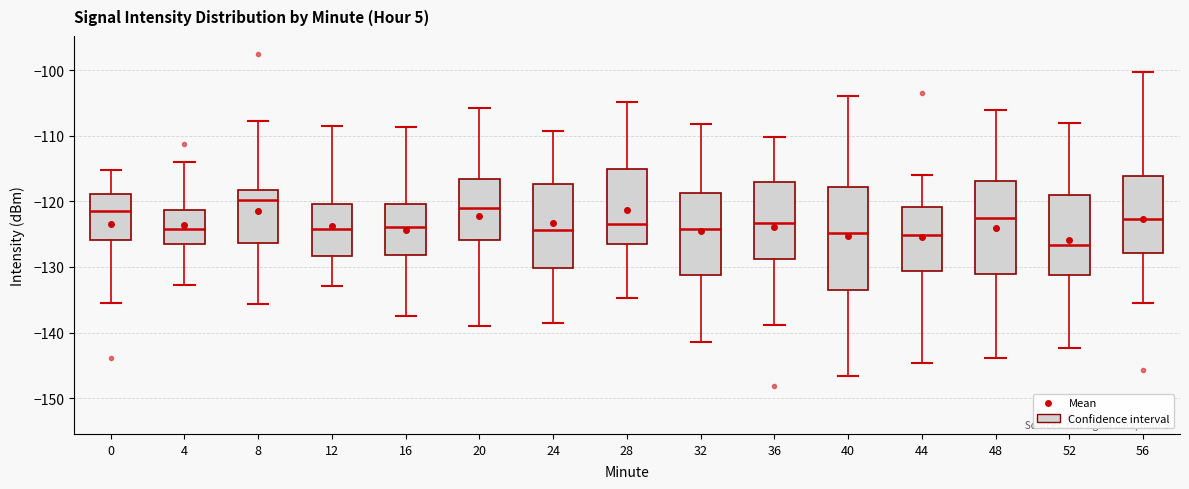

Reading left to right, transcribe this box plot: for each box, give where its median line is, the range the box spans, and where its two whiskers end, as read against the y-axis. The values are not printed on the chart, so give them approximately, as read against the axis.

0: median -121, box -126 to -119, whiskers -136 to -115
4: median -124, box -126 to -121, whiskers -133 to -114
8: median -120, box -126 to -118, whiskers -136 to -108
12: median -124, box -128 to -120, whiskers -133 to -108
16: median -124, box -128 to -120, whiskers -137 to -109
20: median -121, box -126 to -117, whiskers -139 to -106
24: median -124, box -130 to -117, whiskers -139 to -109
28: median -123, box -127 to -115, whiskers -135 to -105
32: median -124, box -131 to -119, whiskers -141 to -108
36: median -123, box -129 to -117, whiskers -139 to -110
40: median -125, box -134 to -118, whiskers -147 to -104
44: median -125, box -131 to -121, whiskers -145 to -116
48: median -123, box -131 to -117, whiskers -144 to -106
52: median -127, box -131 to -119, whiskers -142 to -108
56: median -123, box -128 to -116, whiskers -135 to -100